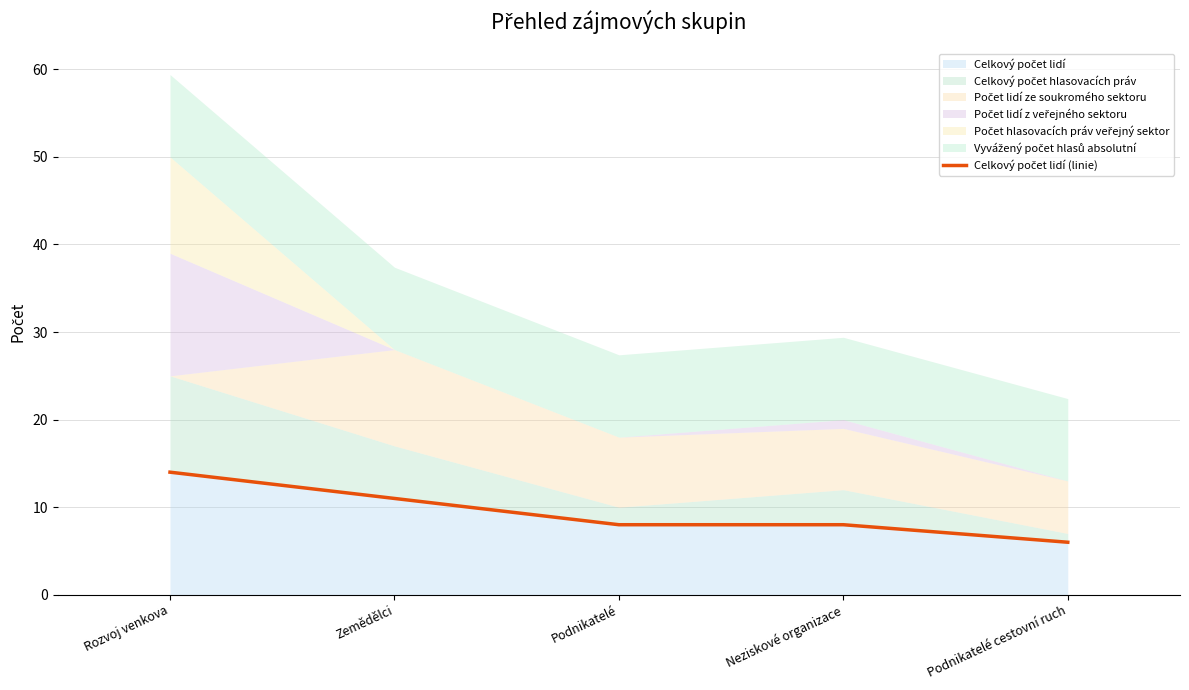

What is the label of the 4th point from the left?

Neziskové organizace